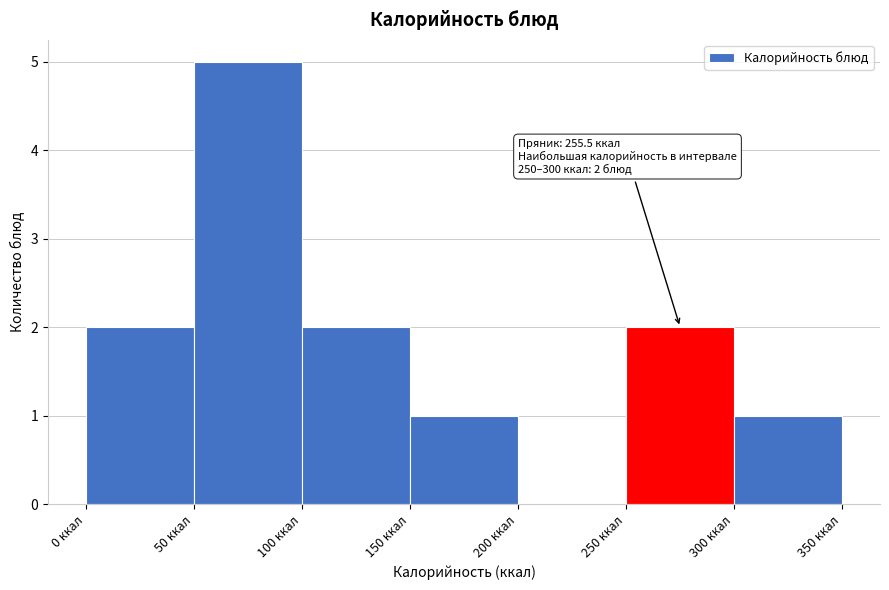

Which range on the x-axis has the tallest bar?

50 to 100